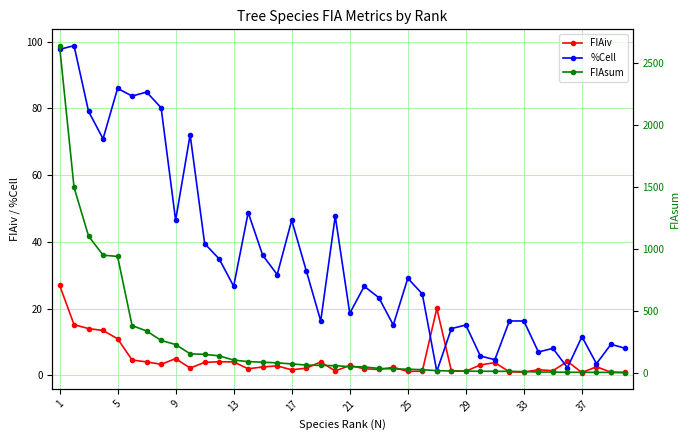

What is the minimum value for FIAsum?

7.2